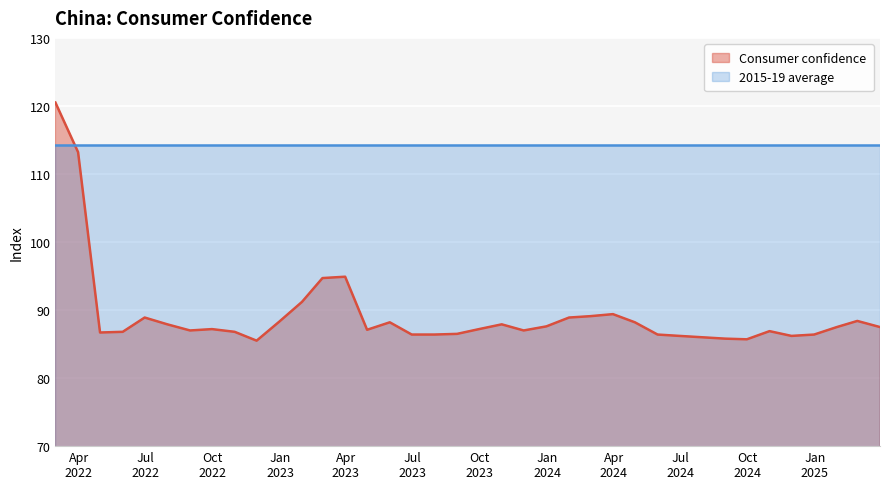

At which label does the data first exceed 87?

2022-02-28